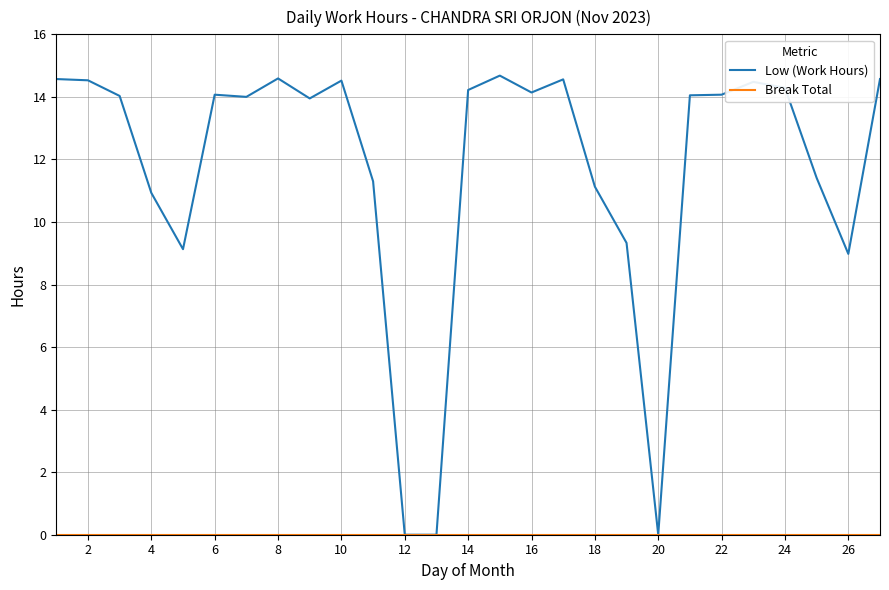

Which series has the largest range (max minus min)?

Low (Work Hours)